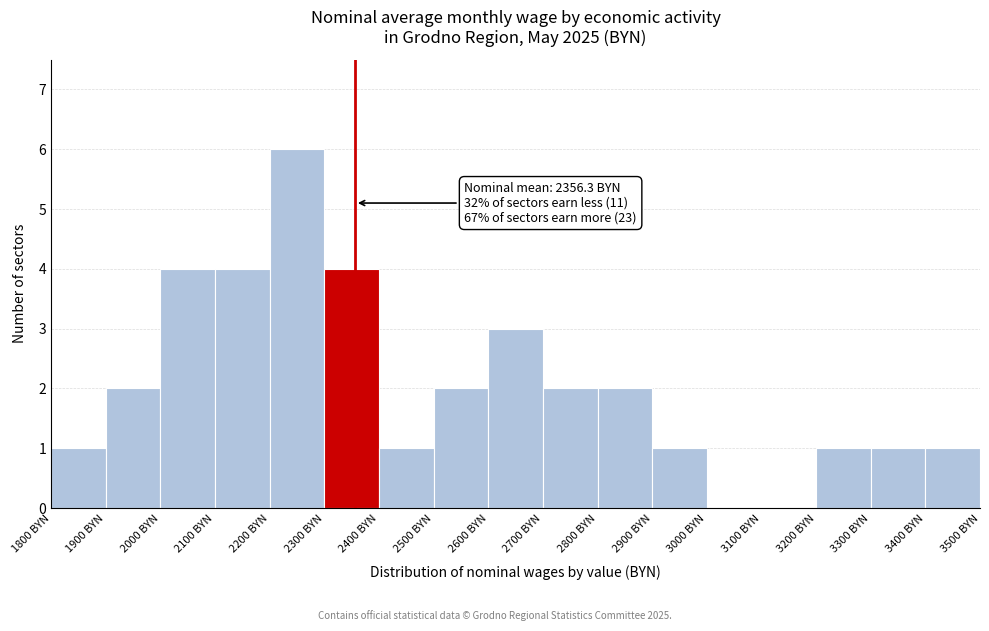

Over which range of the x-axis is the bar tallest?

2200 to 2300